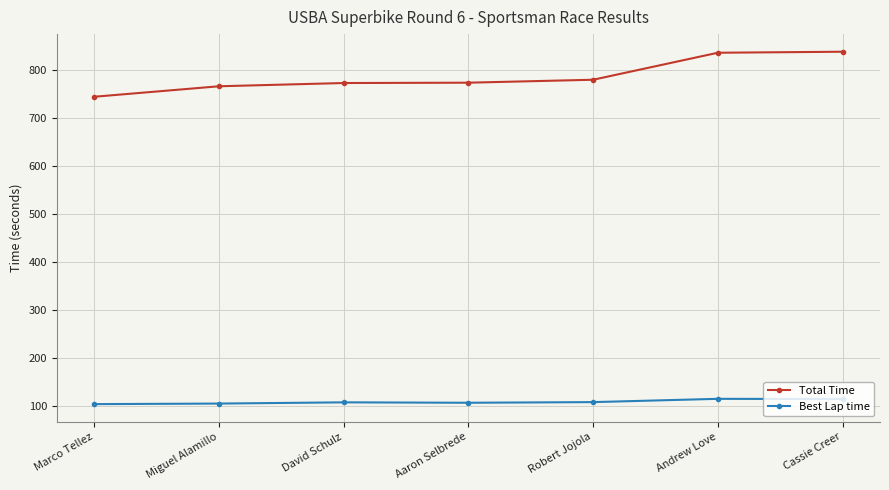

List the series in order of their overall mean, lowest first.

Best Lap time, Total Time